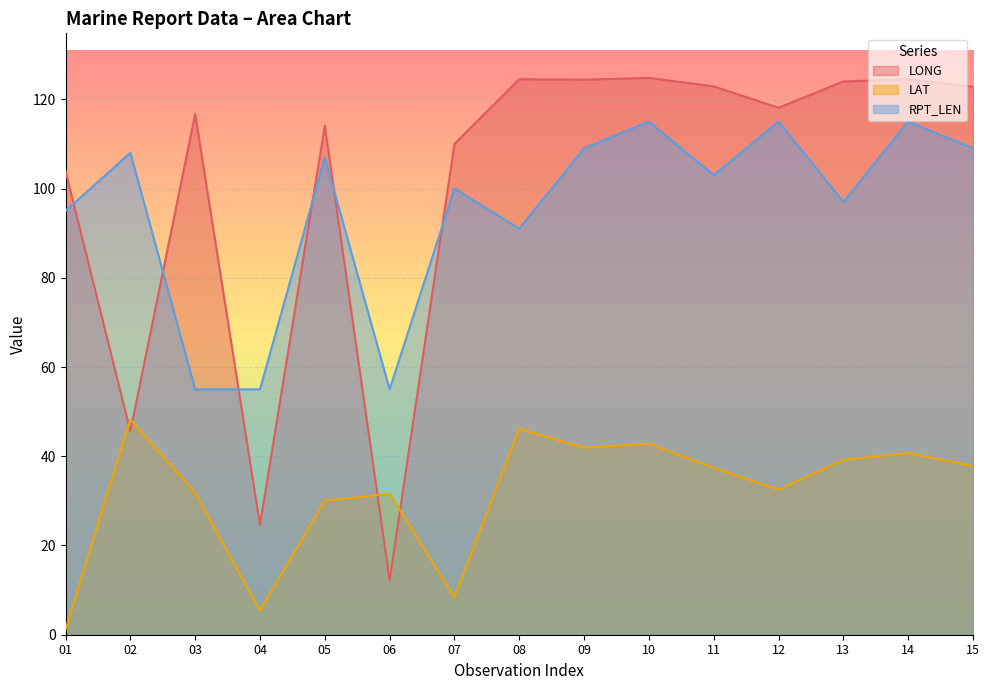

How many lines are shown in the chart?

3